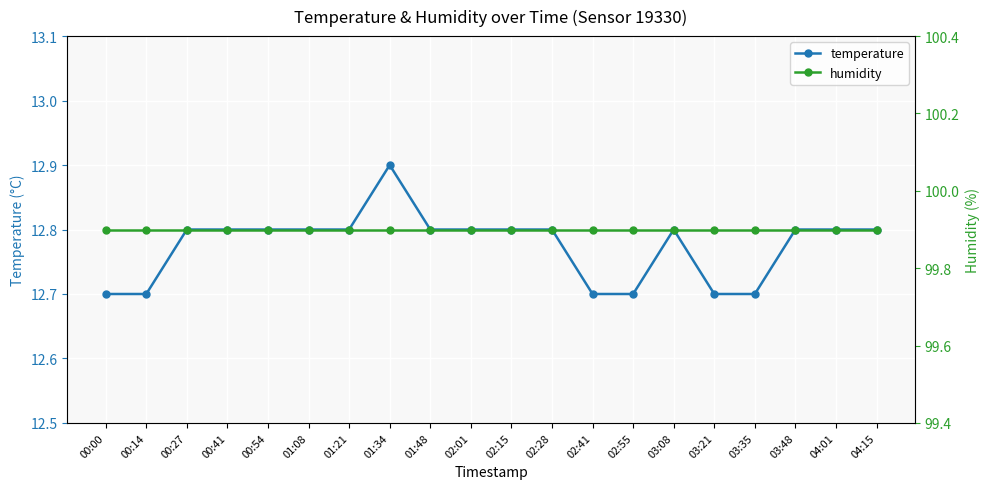

What is the label of the 19th point from the left?

04:01